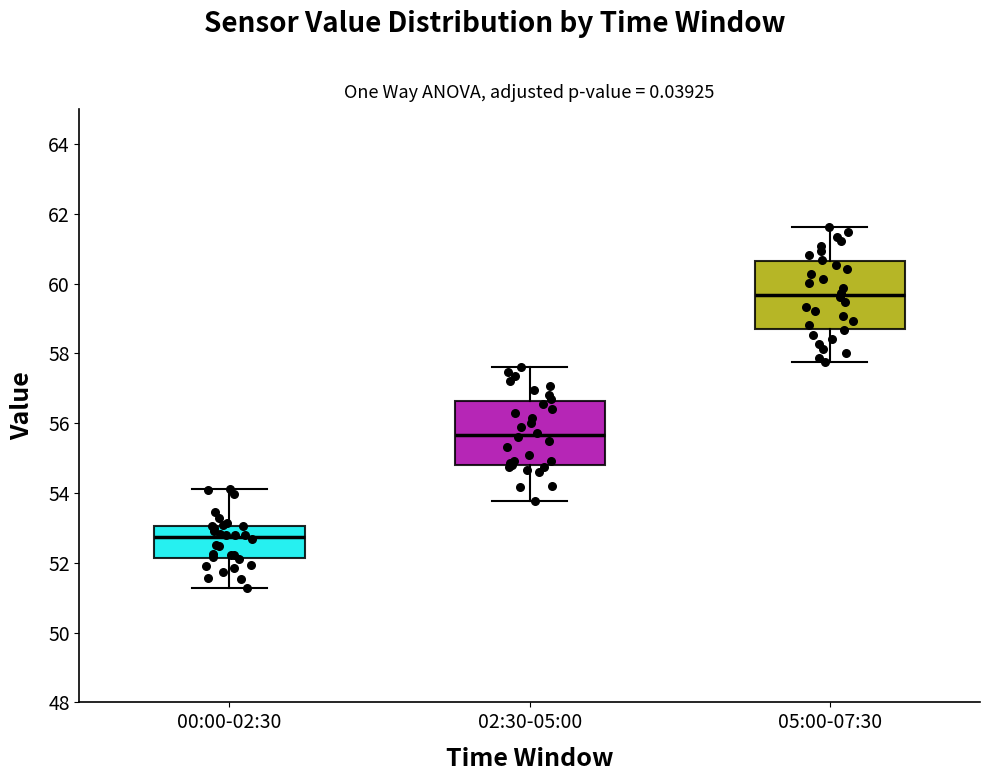

Which box's median line is the lowest?

00:00-02:30